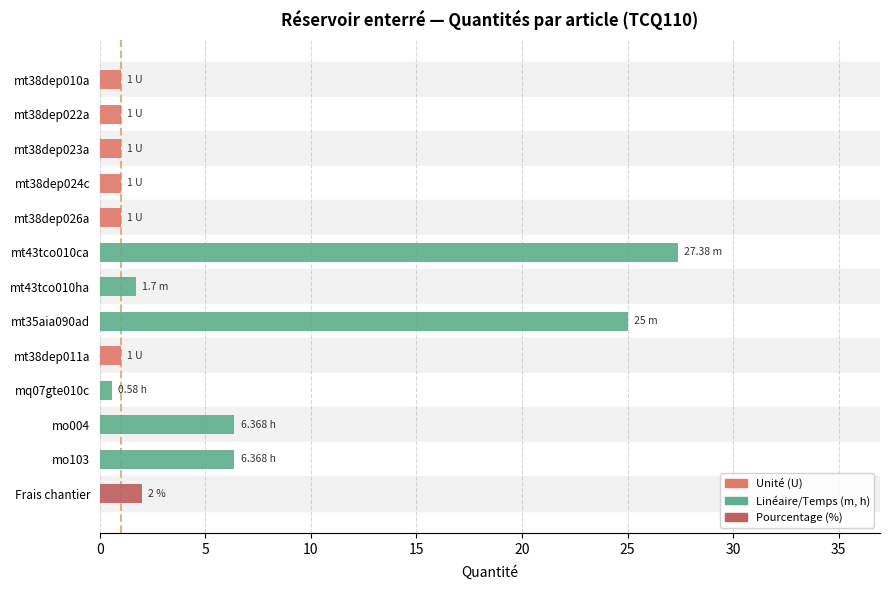

What is the average value?

5.8